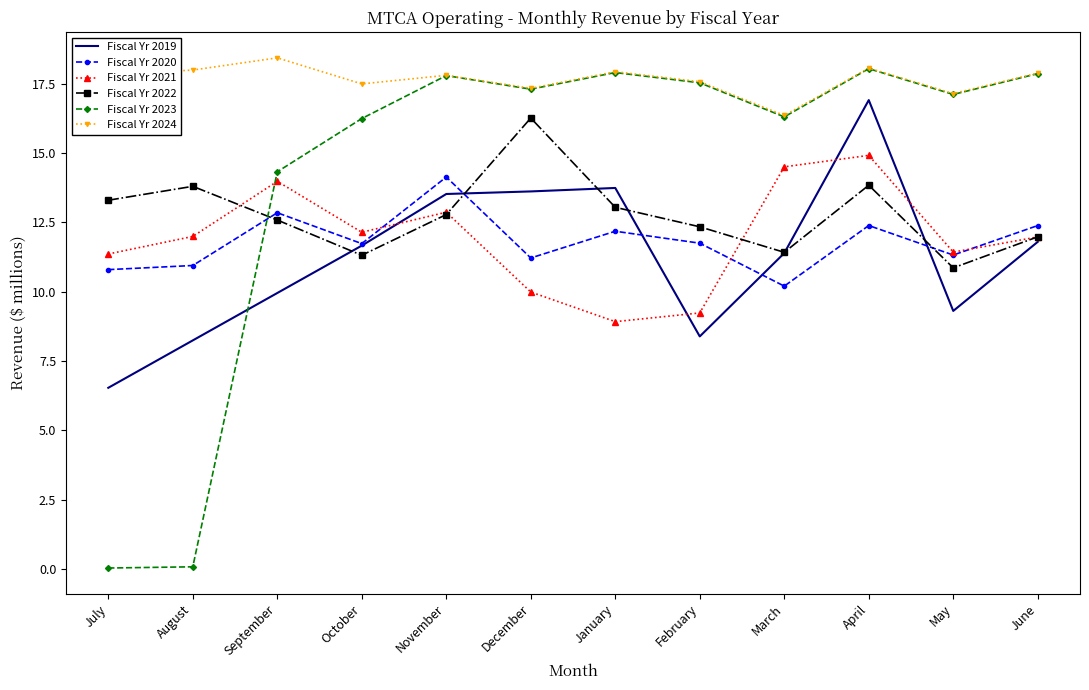

At which category does Fiscal Yr 2022 reach its first local valley?

October